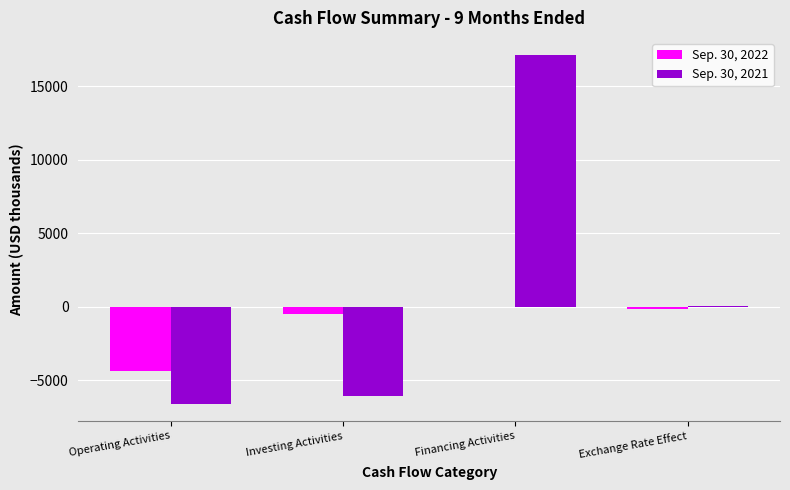

What is the total value across all series at Financing Activities?

17111